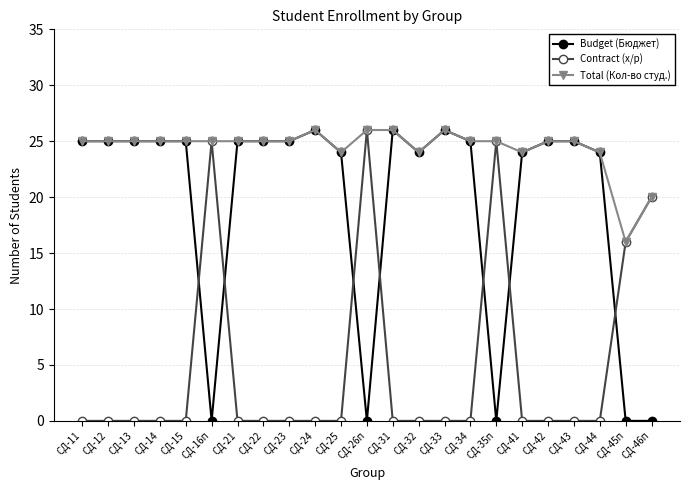

Reading left to right, list all the values displayed in this chart.

Budget (Бюджет): 25	25	25	25	25	0	25	25	25	26	24	0	26	24	26	25	0	24	25	25	24	0	0
Contract (х/р): 0	0	0	0	0	25	0	0	0	0	0	26	0	0	0	0	25	0	0	0	0	16	20
Total (Кол-во студ.): 25	25	25	25	25	25	25	25	25	26	24	26	26	24	26	25	25	24	25	25	24	16	20